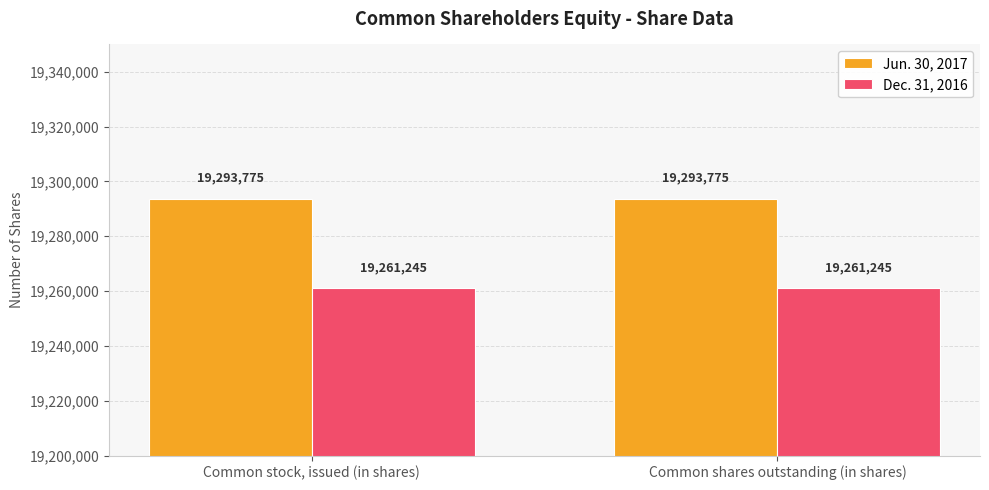

Is it true that Jun. 30, 2017 equals 19293775 at Common shares outstanding (in shares)?

True